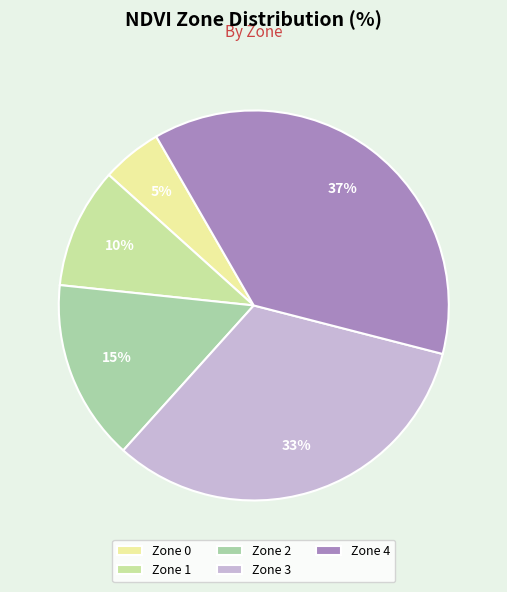

How many slices are in this pie chart?

5